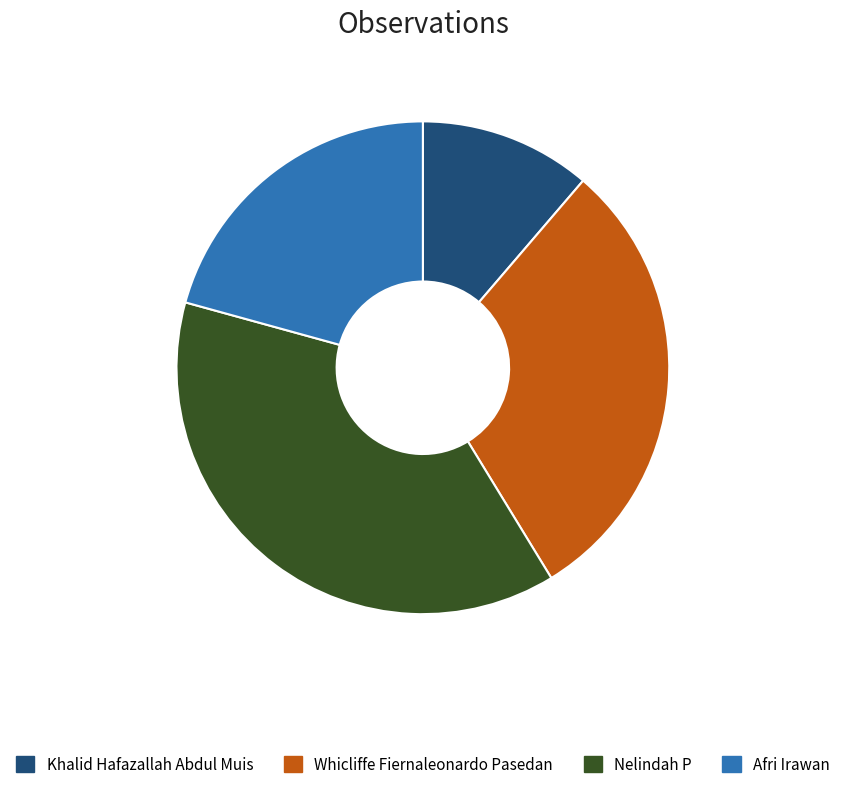

Is it true that Khalid Hafazallah Abdul Muis is 1% of the pie?

False